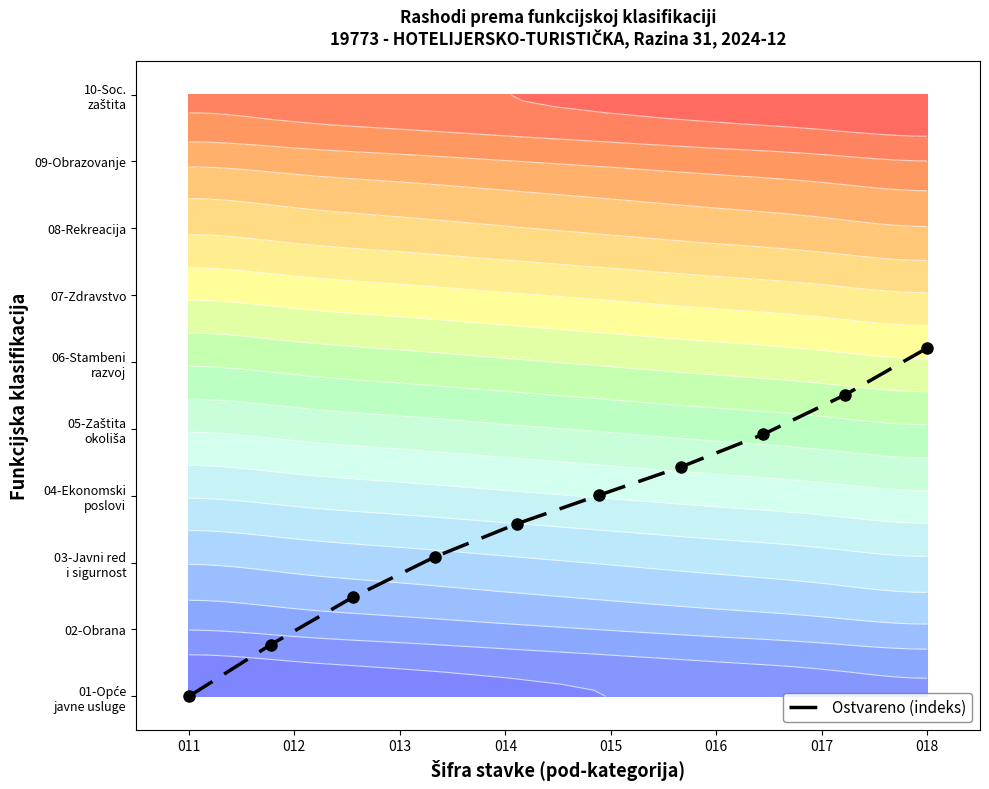

What is the greatest value displayed?

5.2